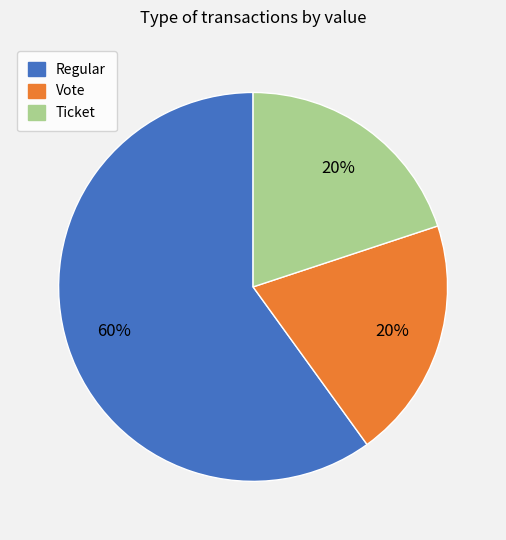

To the nearest percent, what is the average slice percentage?

33%